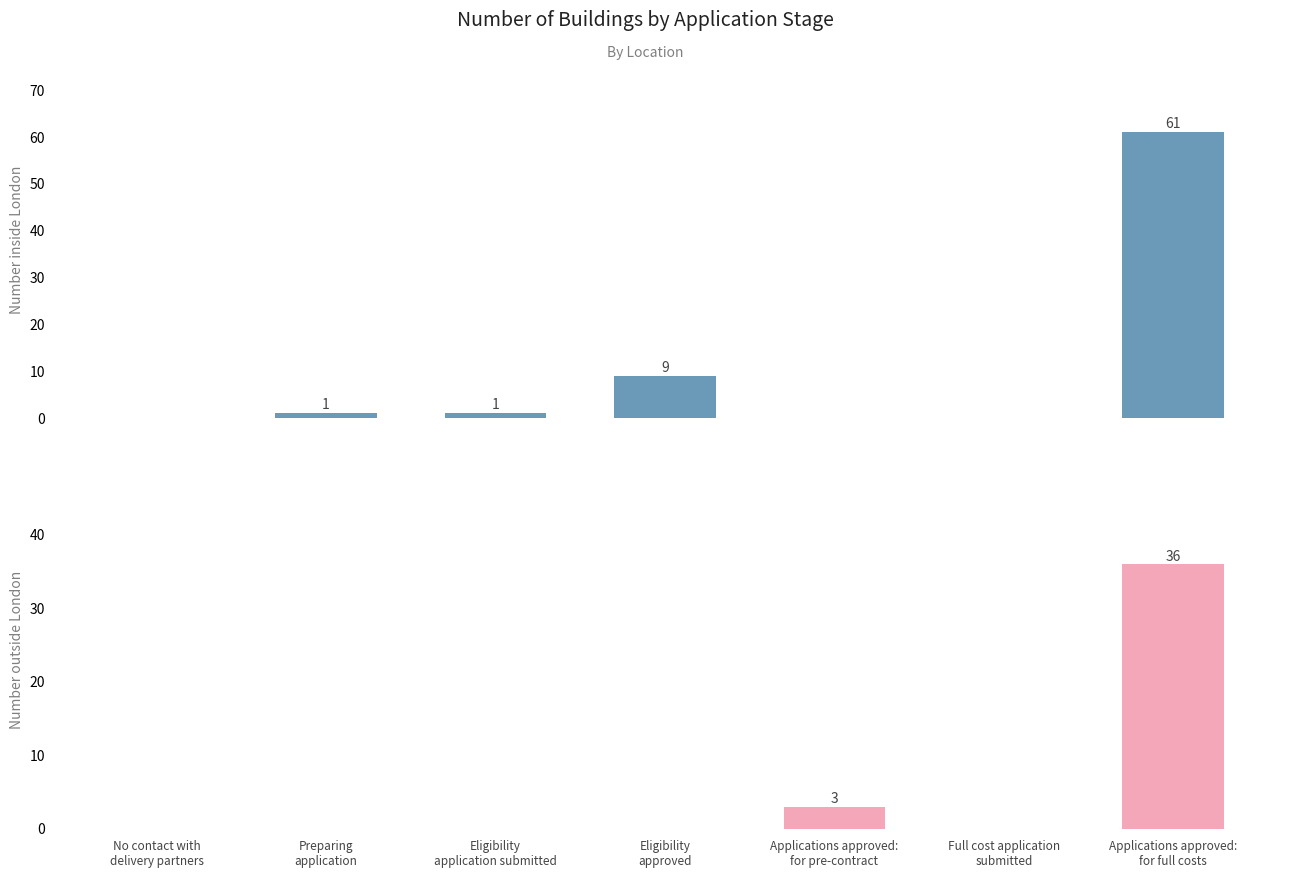

Is it true that Number of buildings inside London equals 2 at Preparing
application?

False